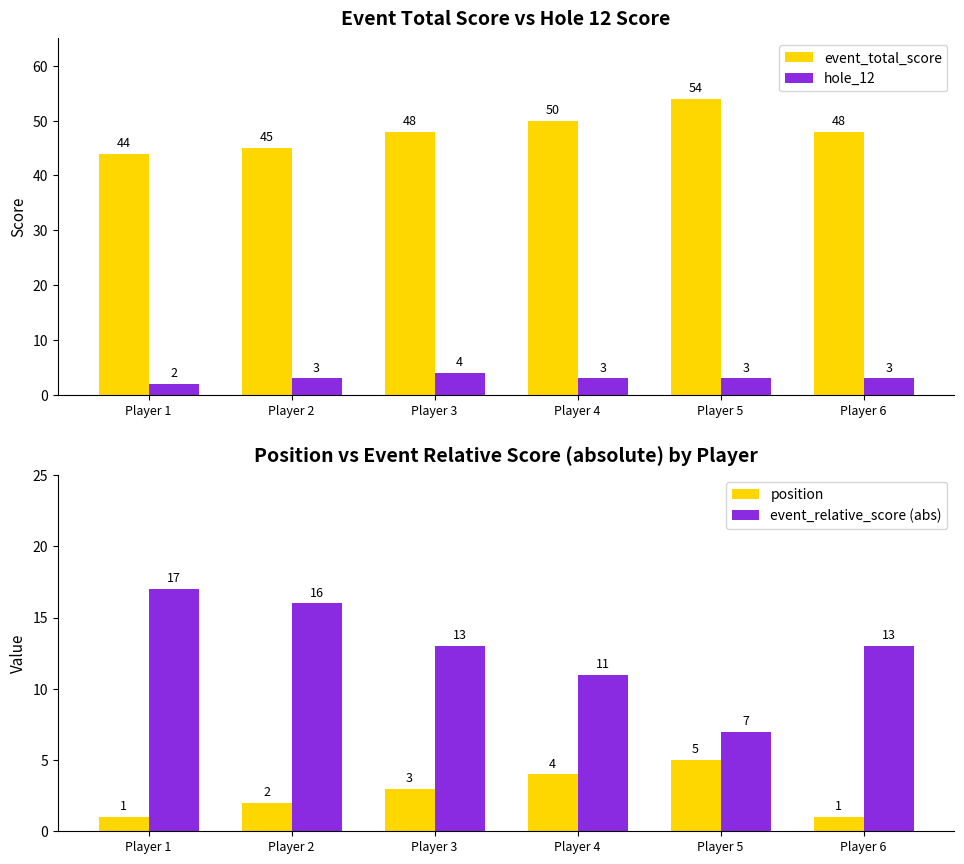

Reading left to right, list all the values displayed in this chart.

event_total_score: Player 1=44	Player 2=45	Player 3=48	Player 4=50	Player 5=54	Player 6=48
hole_12: Player 1=2	Player 2=3	Player 3=4	Player 4=3	Player 5=3	Player 6=3
position: Player 1=1	Player 2=2	Player 3=3	Player 4=4	Player 5=5	Player 6=1
event_relative_score (abs): Player 1=17	Player 2=16	Player 3=13	Player 4=11	Player 5=7	Player 6=13